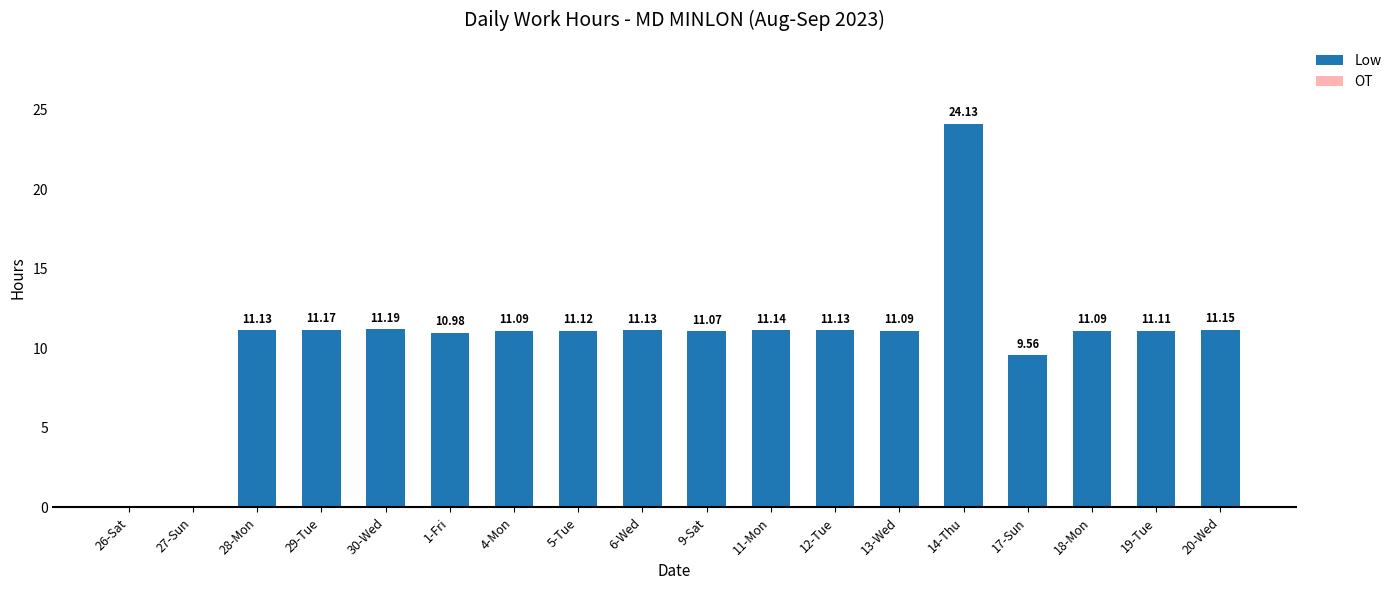

What is the ratio of the value at 28-Mon to the value at 4-Mon?

1.0